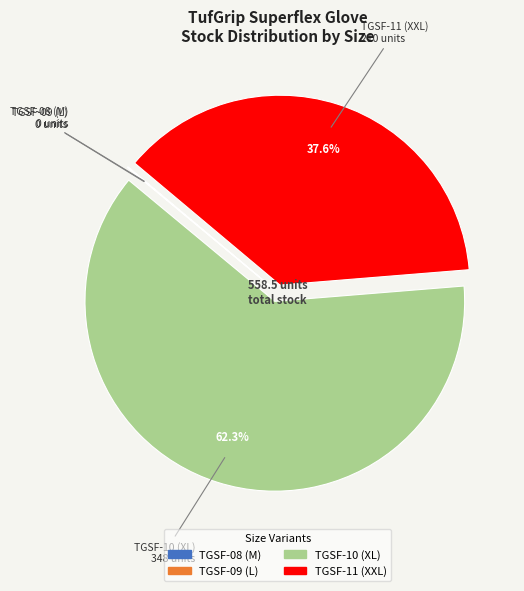

Between TGSF-10 (XL) and TGSF-11 (XXL), which is larger?

TGSF-10 (XL)